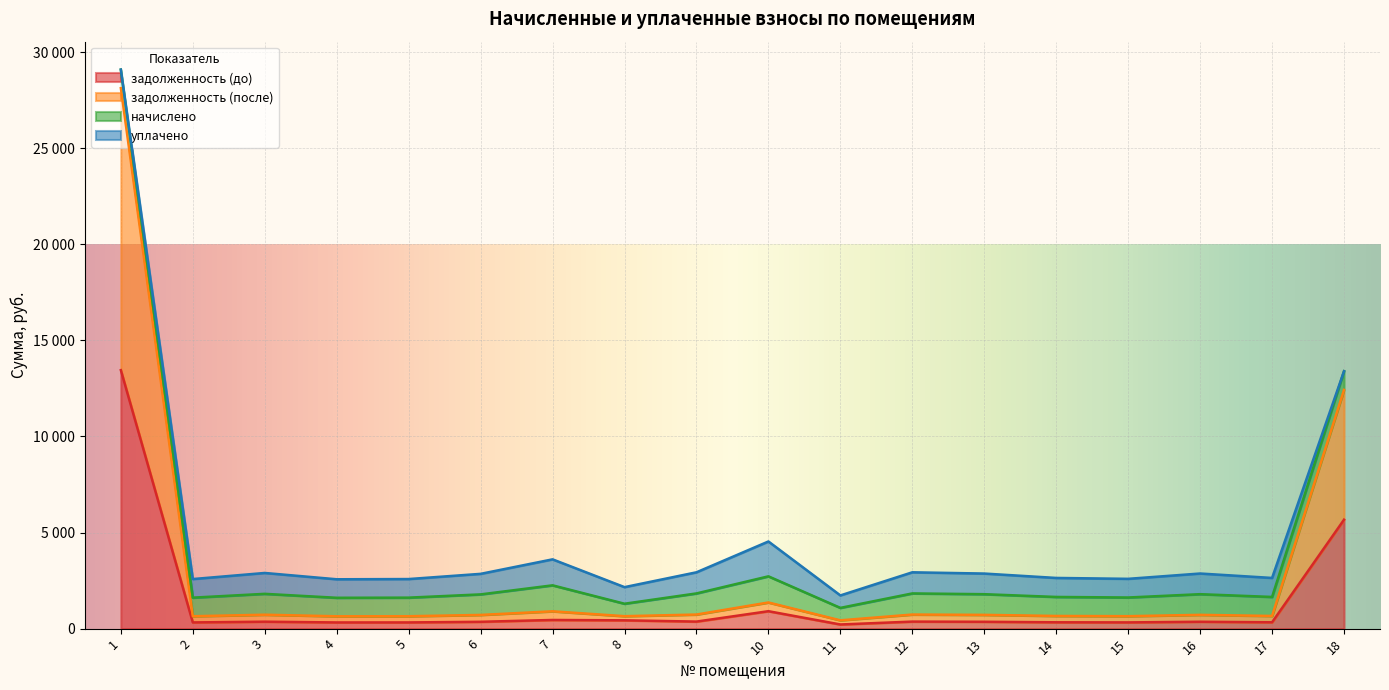

At which label does задолженность (после) reach its minimum?

11